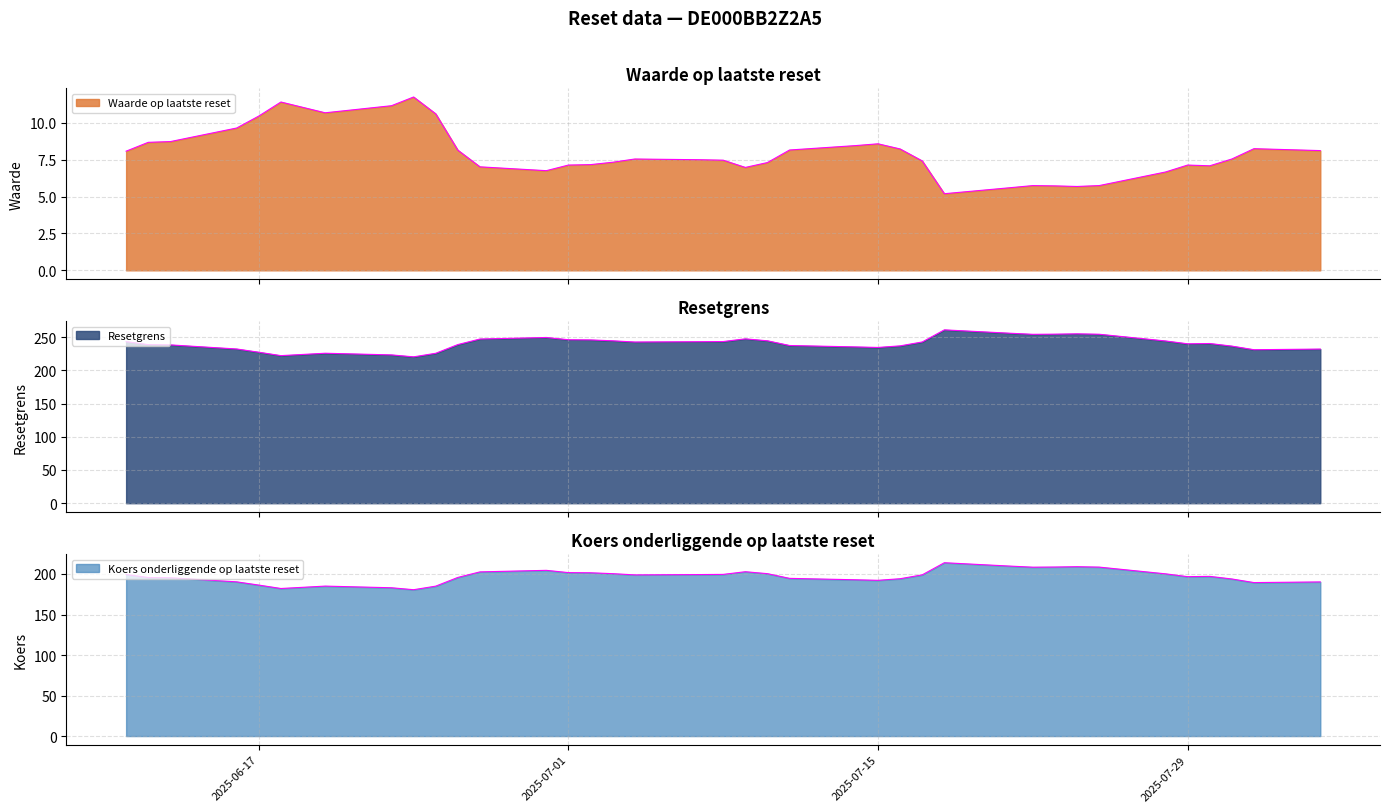

True or false: Resetgrens and Waarde op laatste reset cross at least once.

False